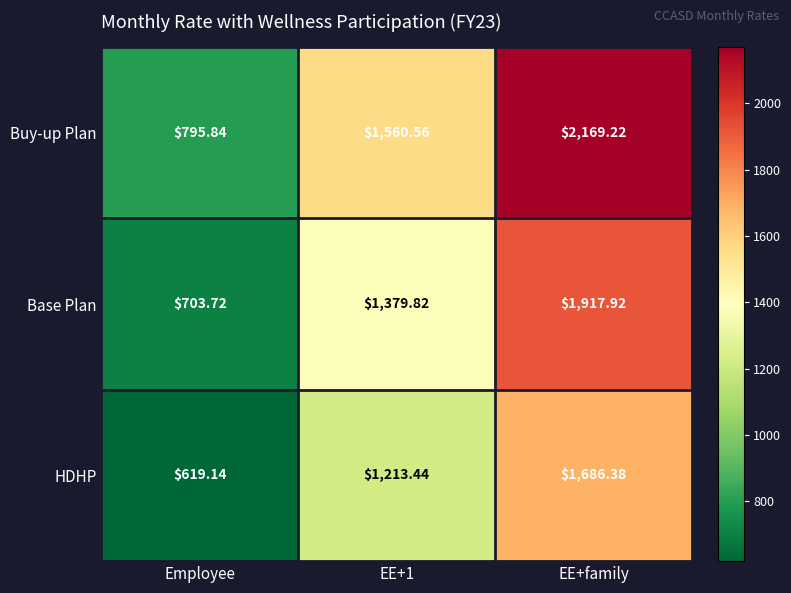

Which label corresponds to the largest value in the chart?

EE+family